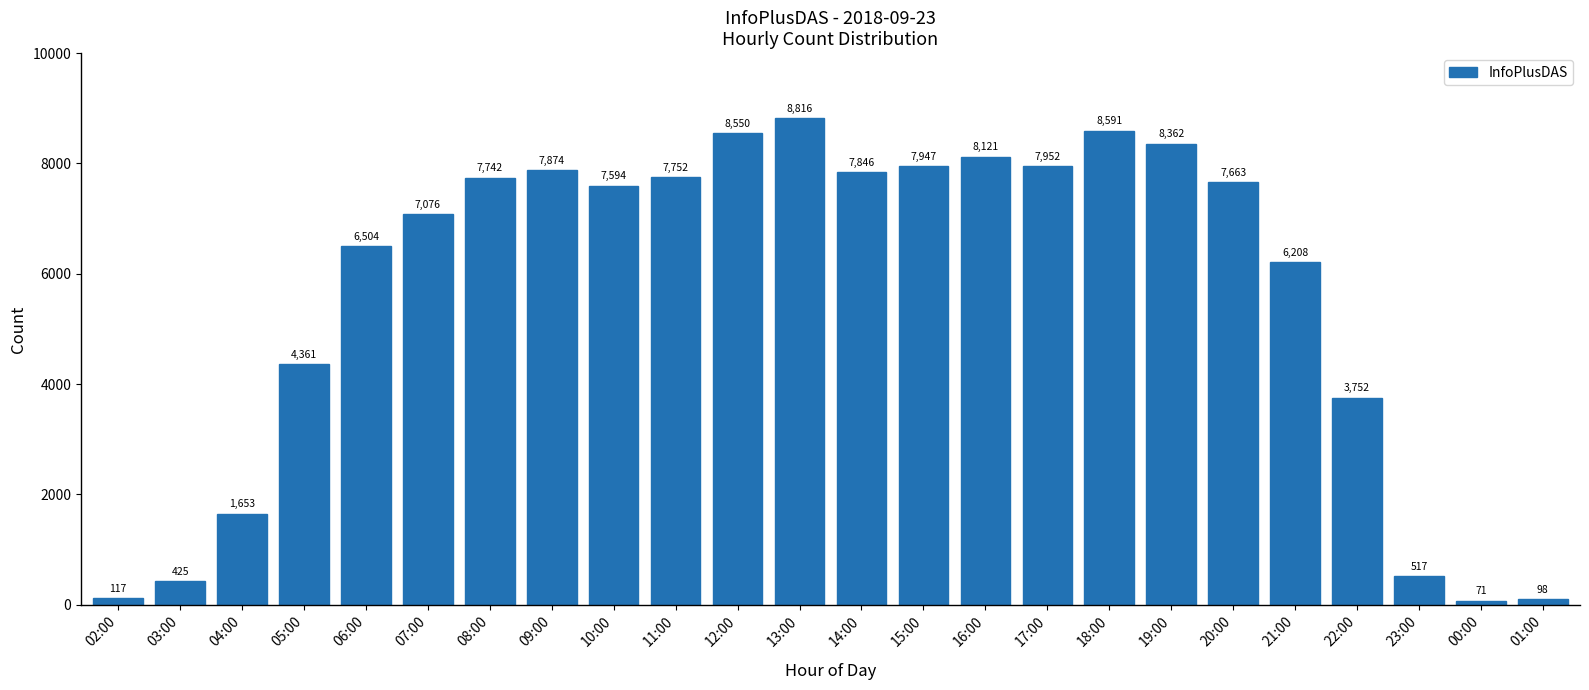

Which has a higher value, 06:00 or 05:00?

06:00